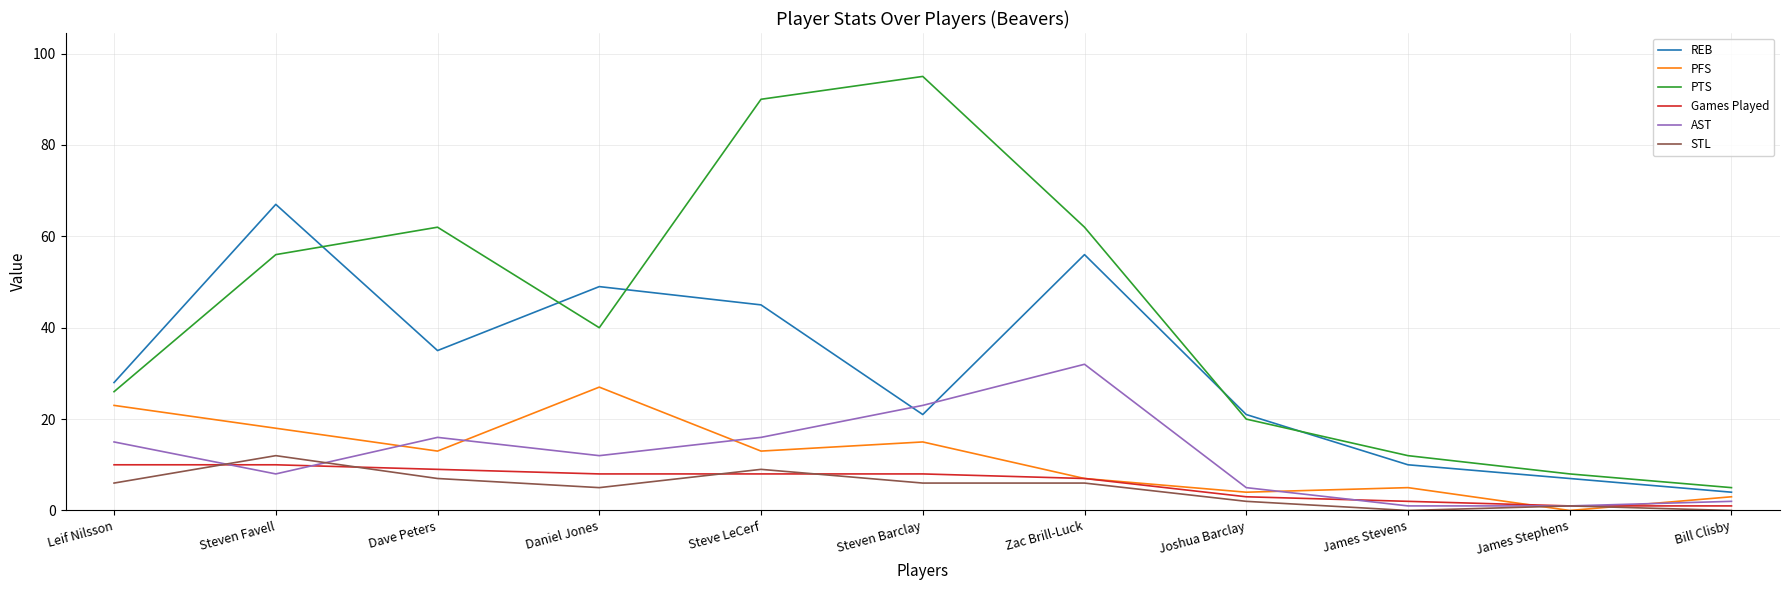

What is the difference between the maximum and minimum values in the PFS series?

27